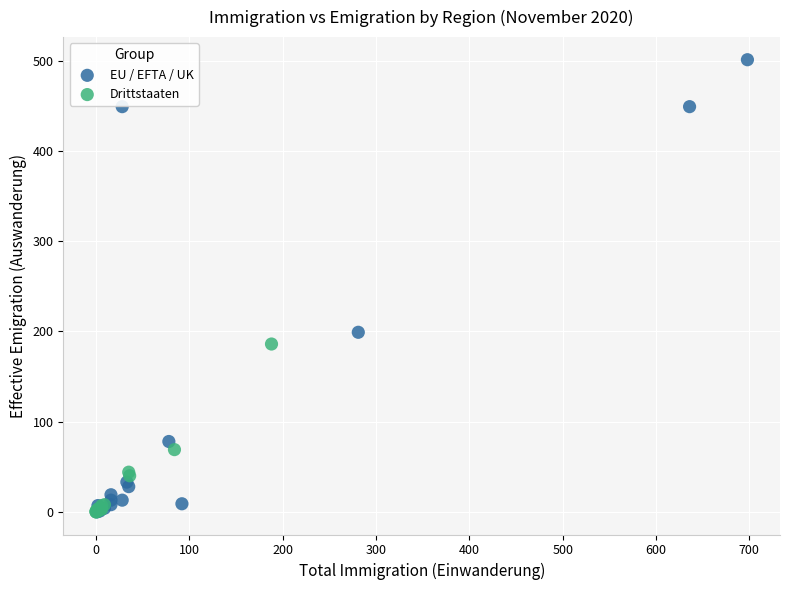

What are all the series names shown in the legend?

EU / EFTA / UK, Drittstaaten